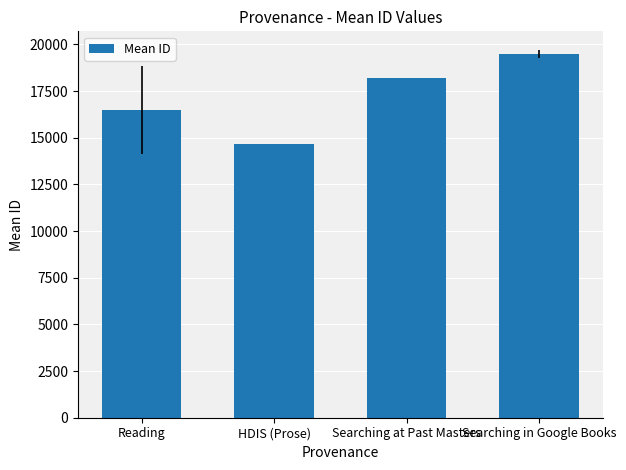

How many bars are there in total?

4